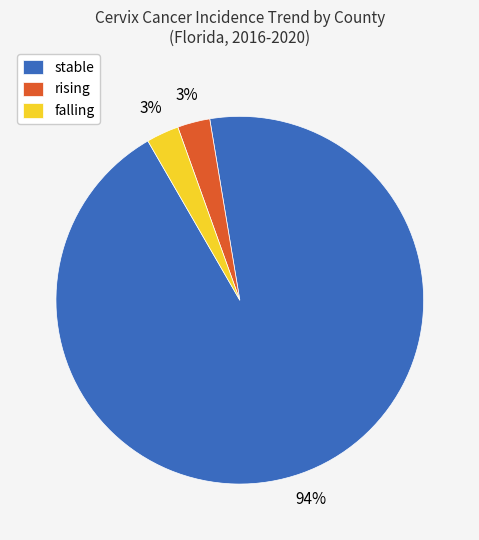

Is the sum of stable and falling greater than half?

Yes